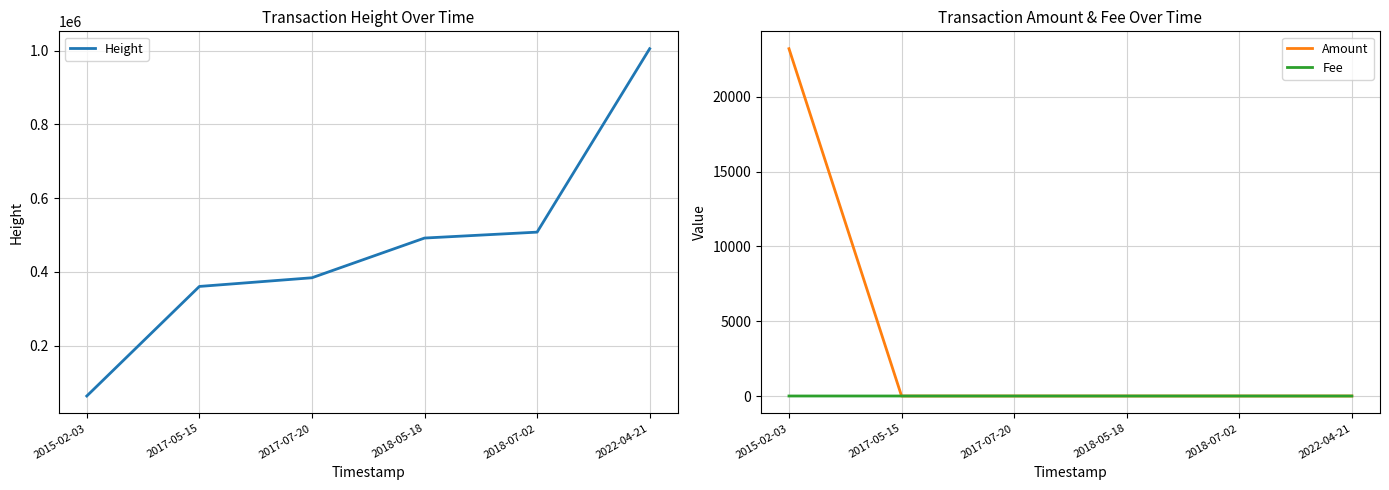

How many values in the Fee series are below 1?

1